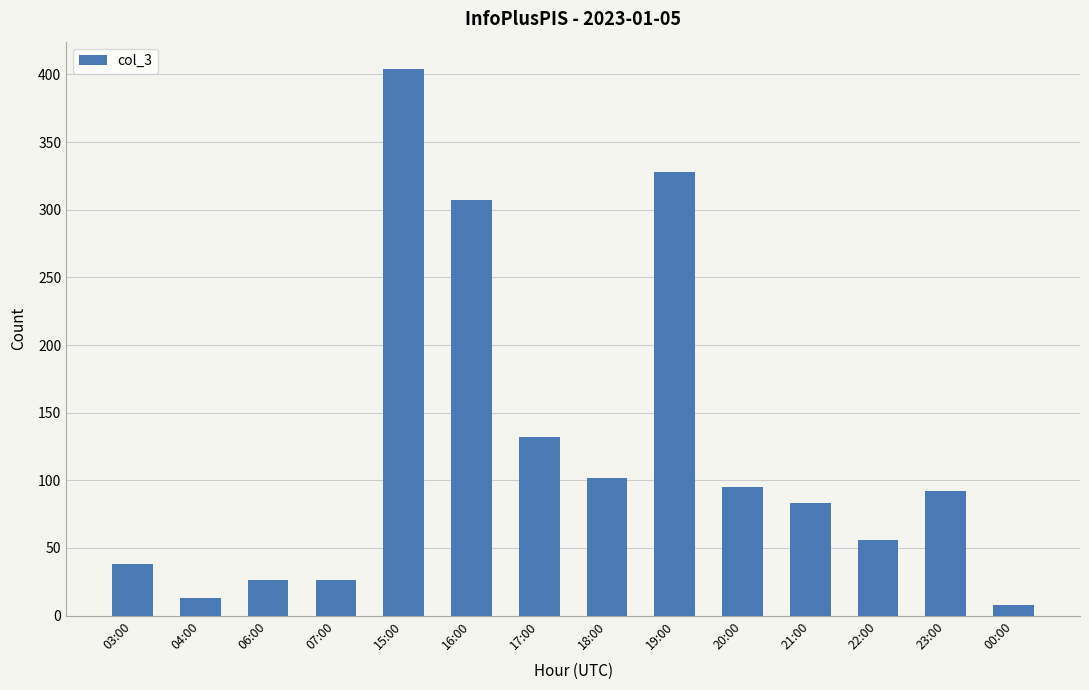

What is the change in value from 04:00 to 20:00?

+82